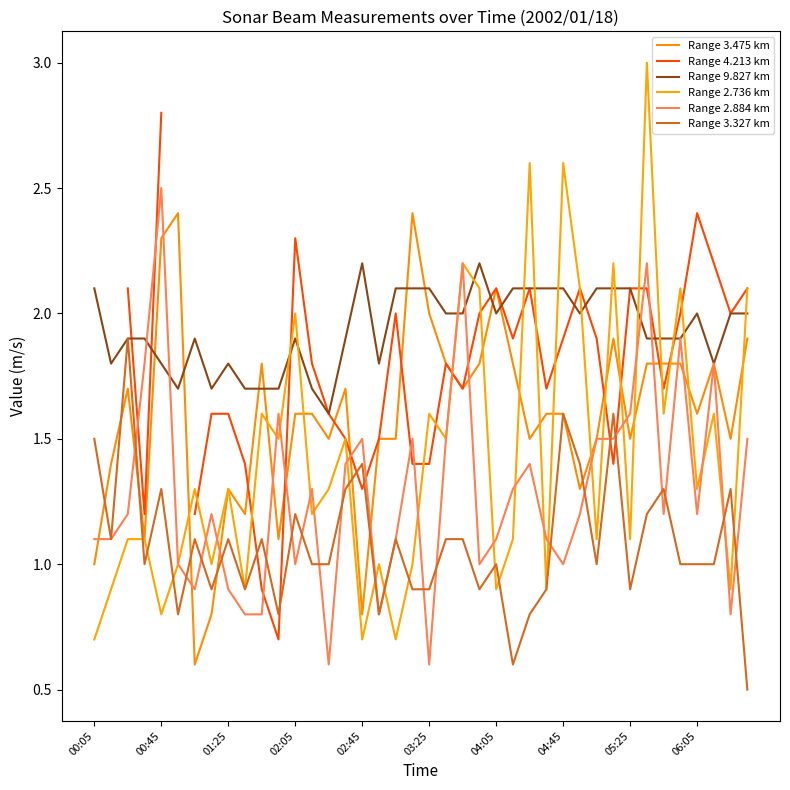

Is it true that Range 9.827 km equals 1.2 at 04:45?

False